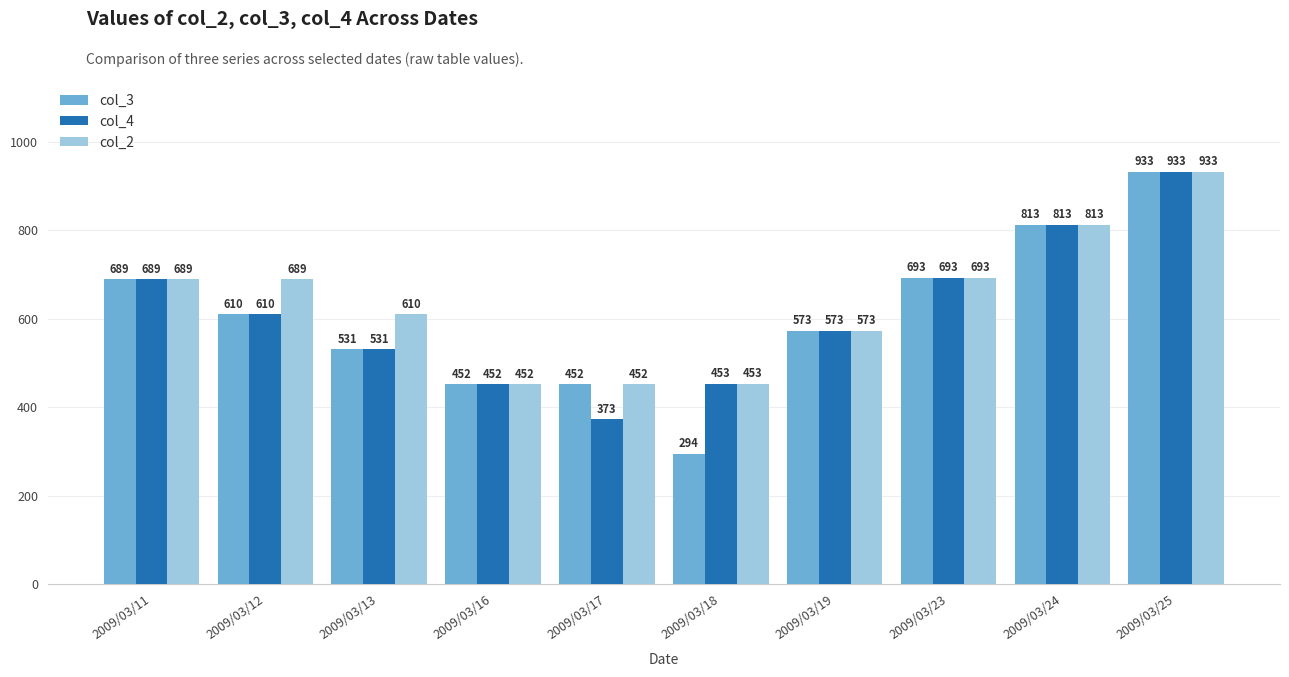

Is it true that col_4 equals 1318 at 2009/03/24?

False